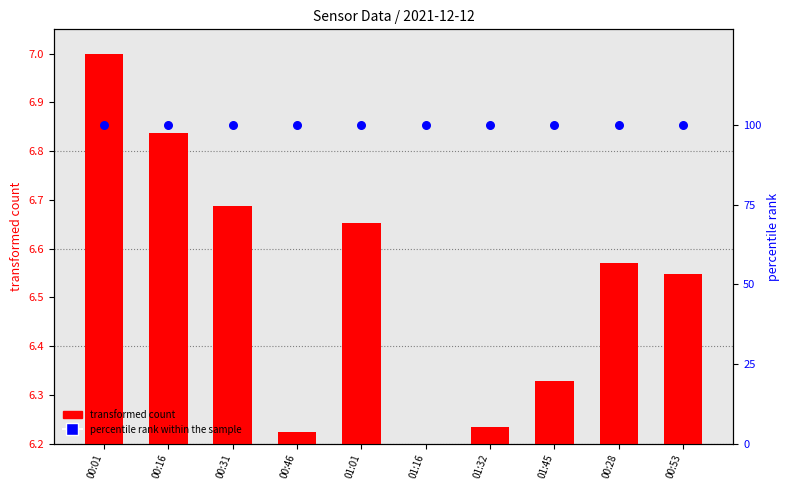

What are all the series names shown in the legend?

transformed count, percentile rank within the sample